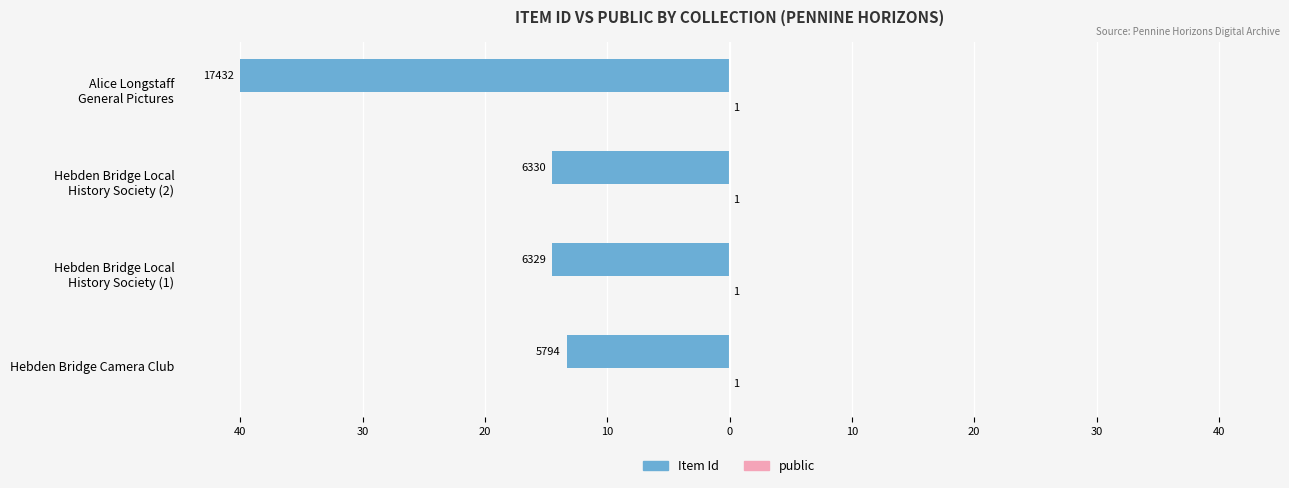

What is the value of the Item Id bar at the 2nd from the left?

-14.5